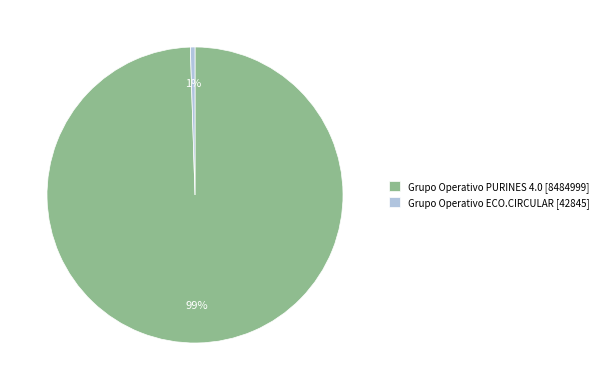

Is it true that Grupo Operativo ECO.CIRCULAR is 1% of the pie?

True